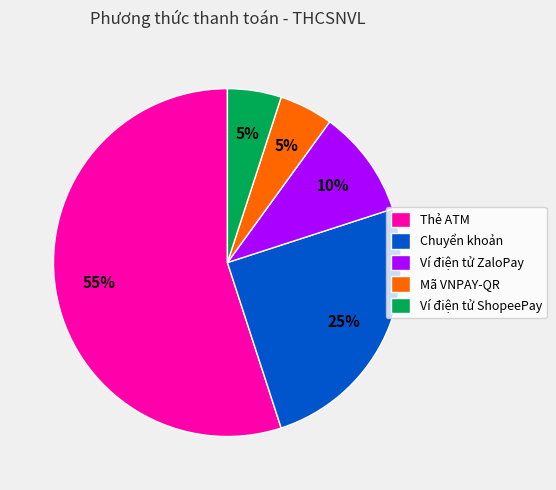

What percentage is the Thẻ ATM slice, to the nearest percent?

55%